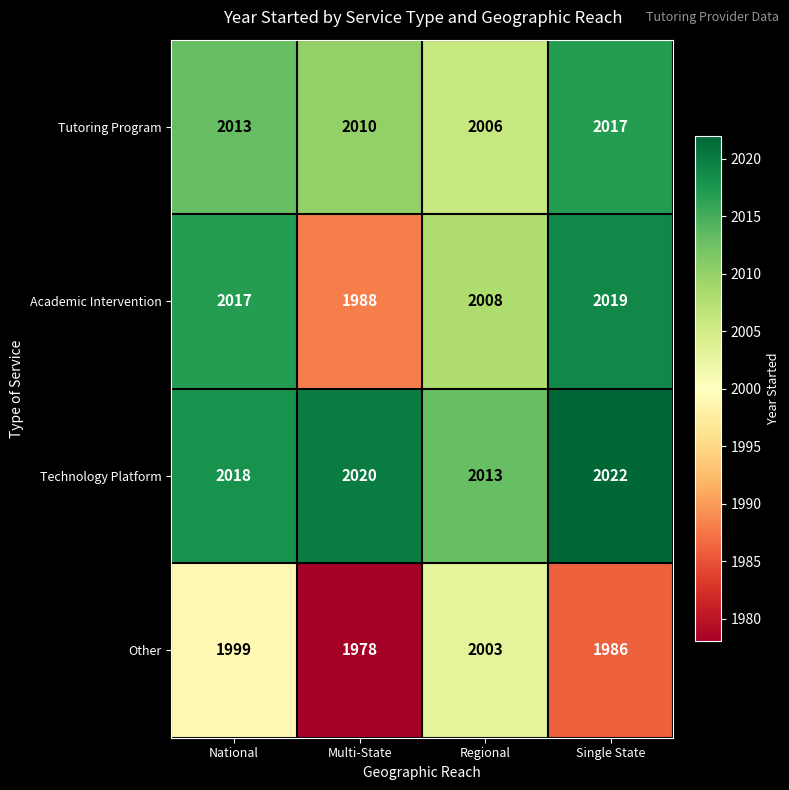

At which label does Other reach its peak?

Regional